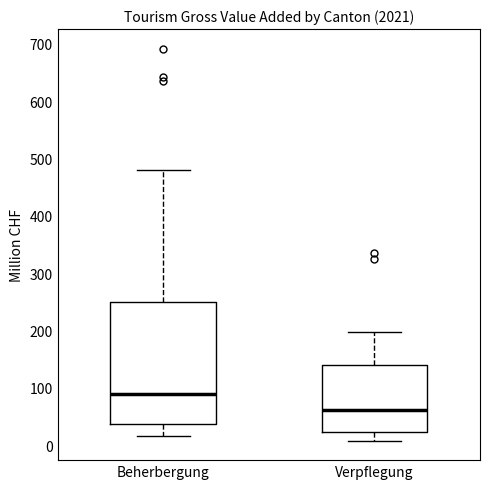

Comparing the boxes themselves (not the whiskers), which one is the tallest?

Beherbergung